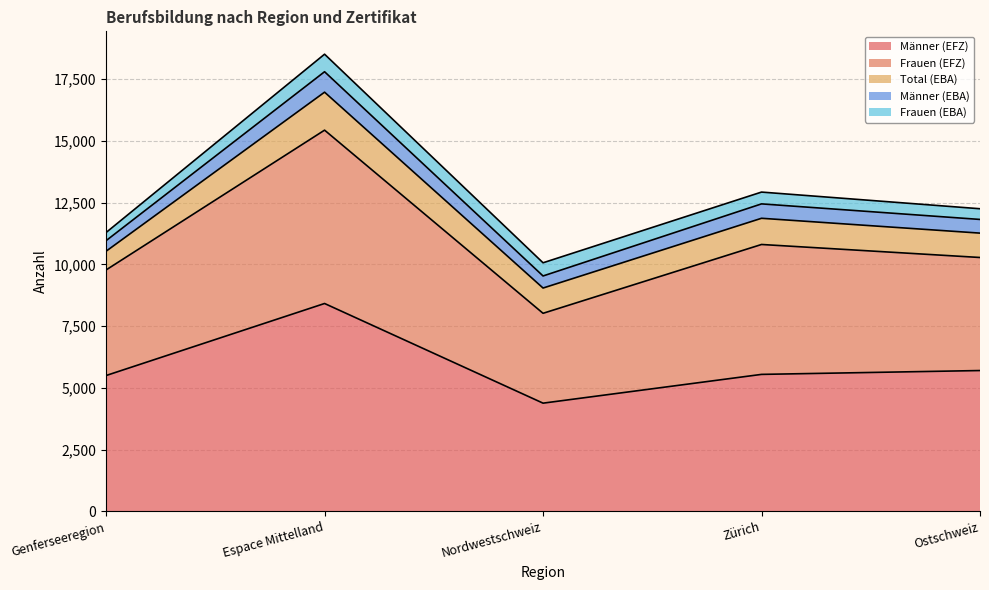

Count the Frauen (EBA) values in the range 433 to 534.

3